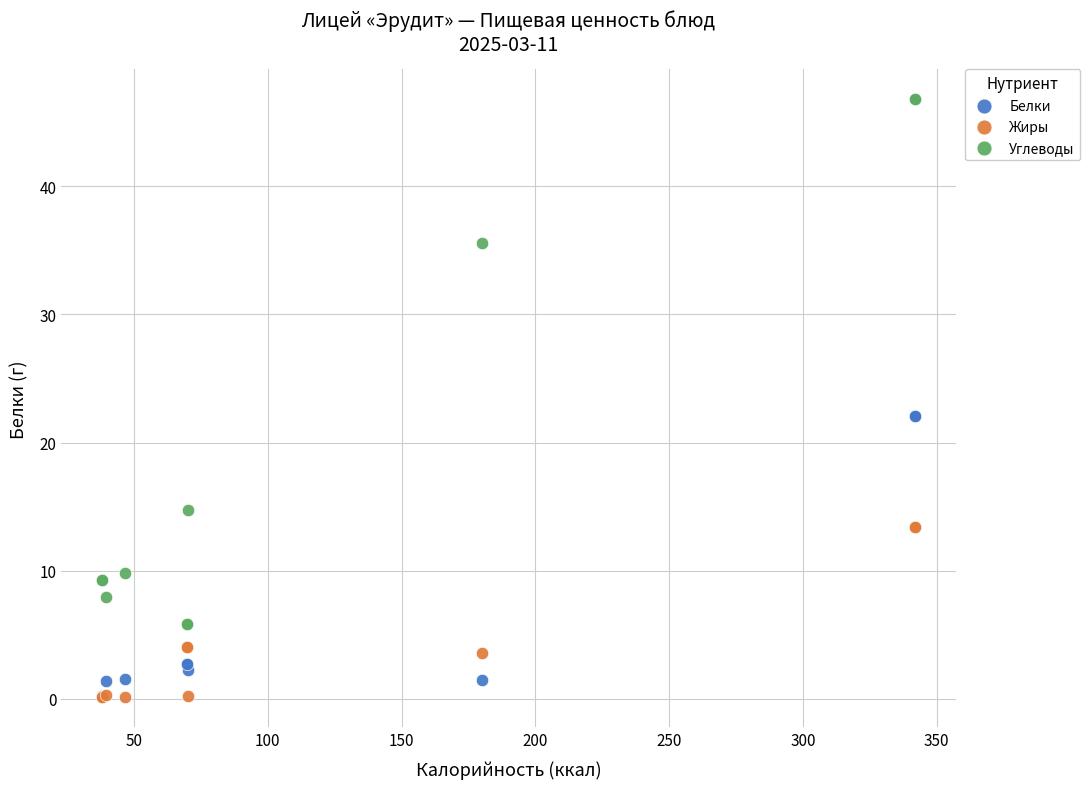

Which series contains the highest Y value?

Углеводы